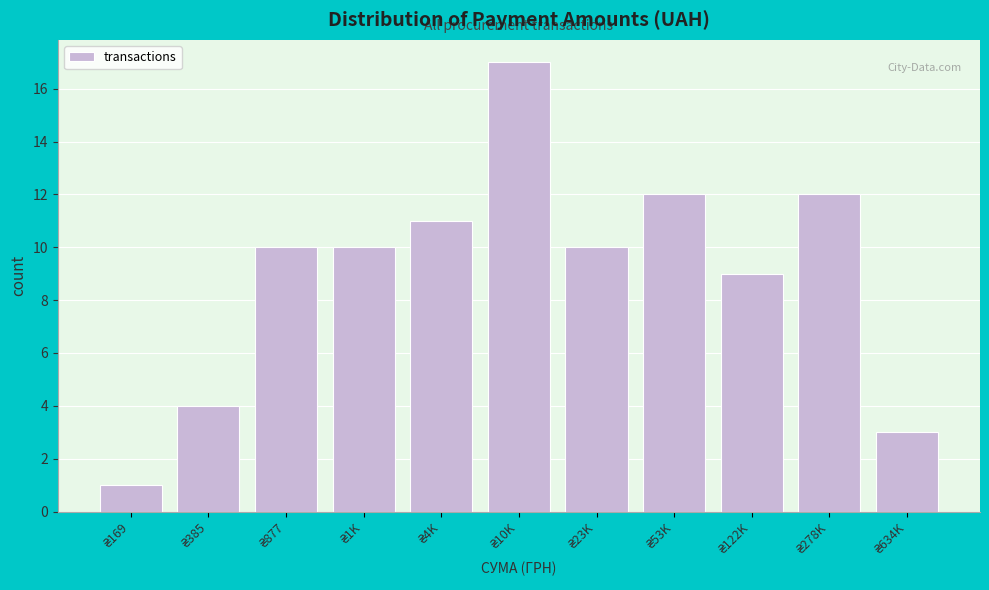

Reading left to right, list all the values displayed in this chart.

1	4	10	10	11	17	10	12	9	12	3